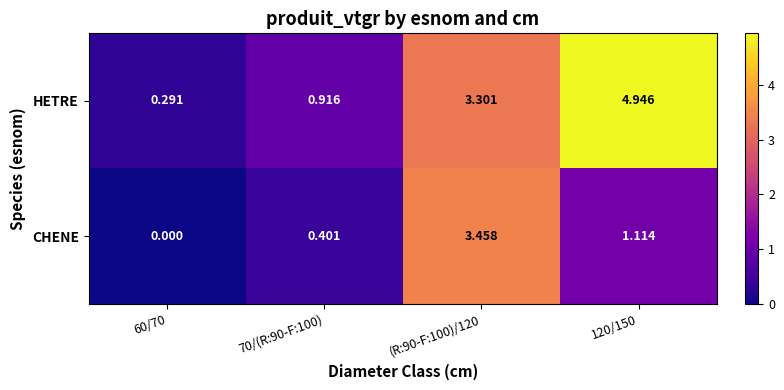

How many series are shown in this chart?

2